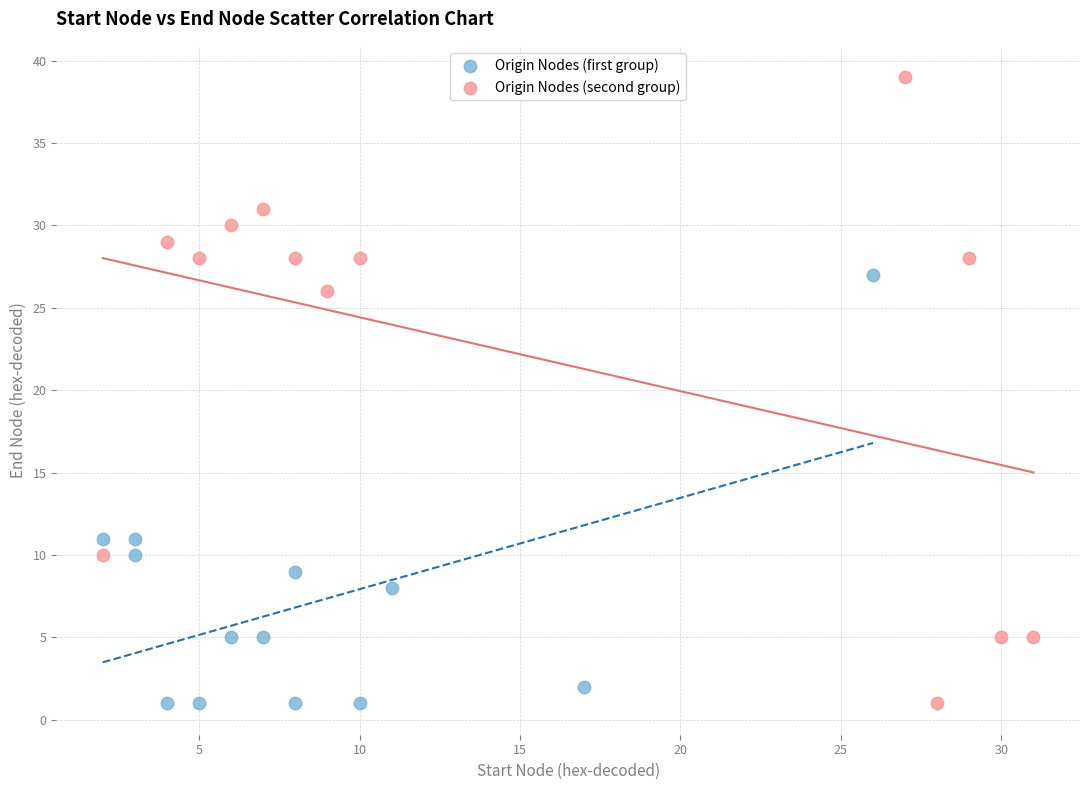

Which series has the largest Y range (max minus min)?

Origin Nodes (second group)